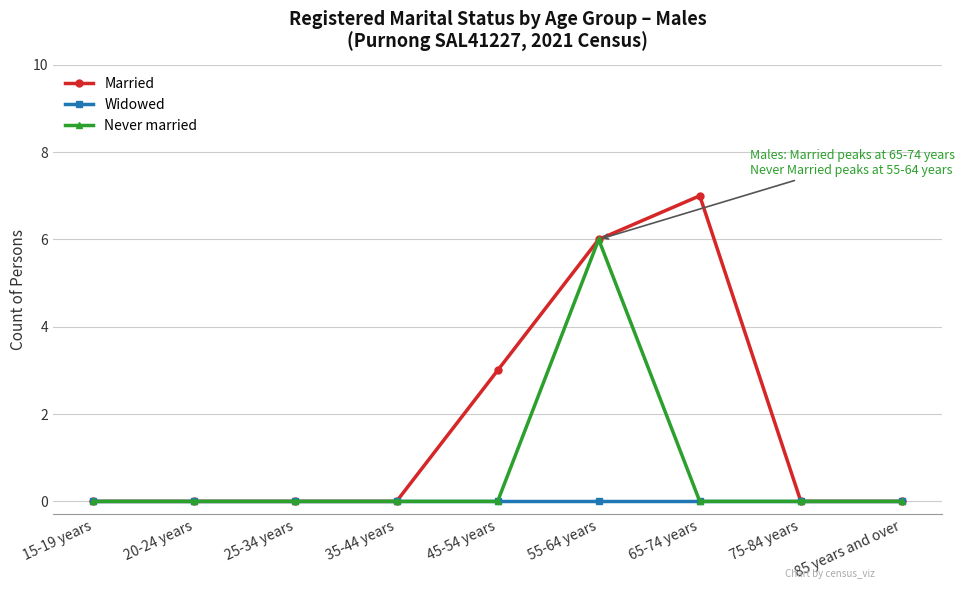

At how many categories does at least one series exceed 1?

3